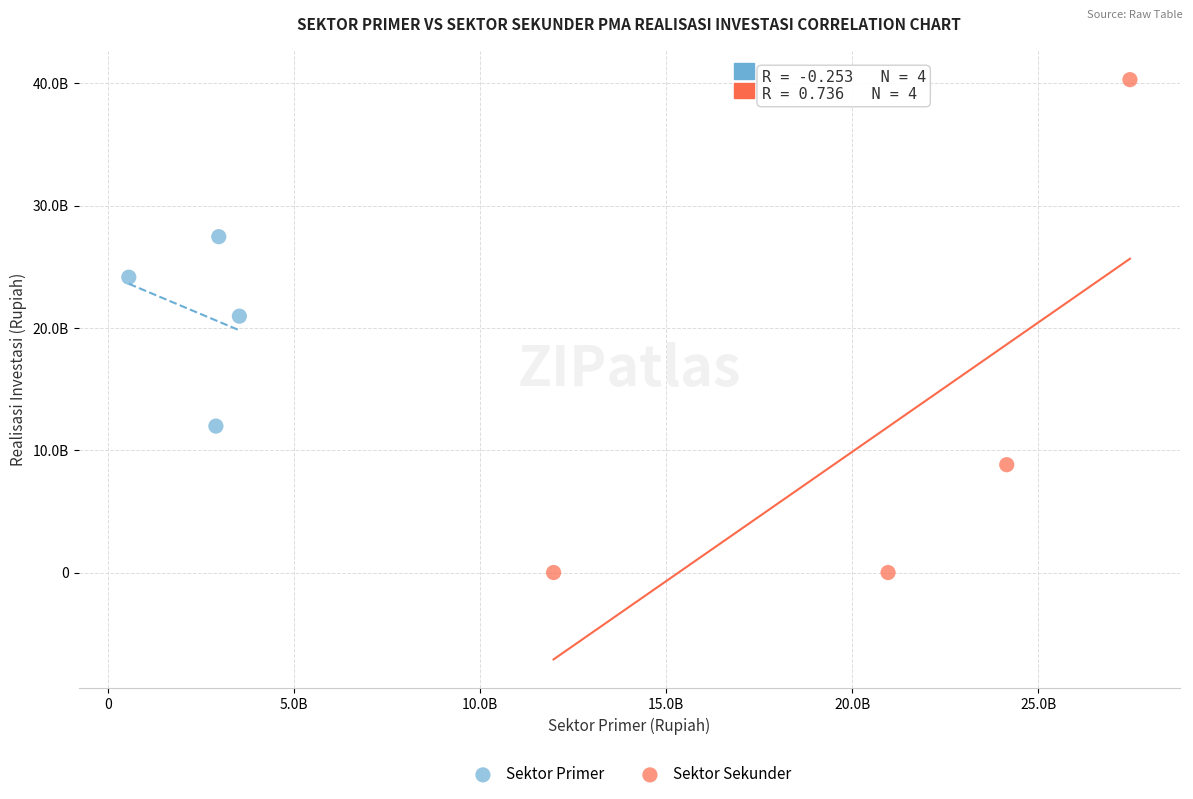

Which series contains the lowest Y value?

Sektor Sekunder